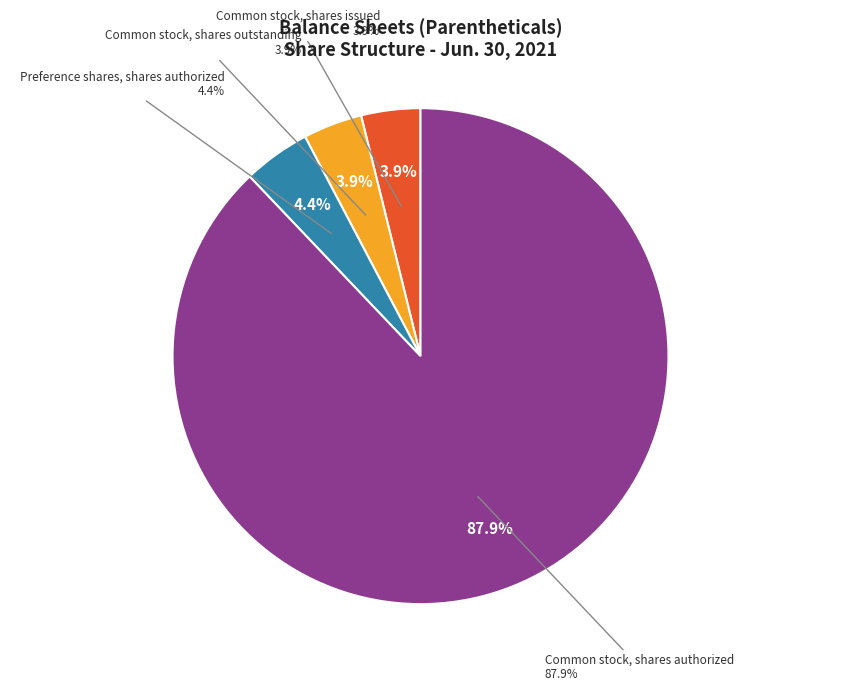

What percentage is the Preference shares, shares authorized slice, to the nearest percent?

4%